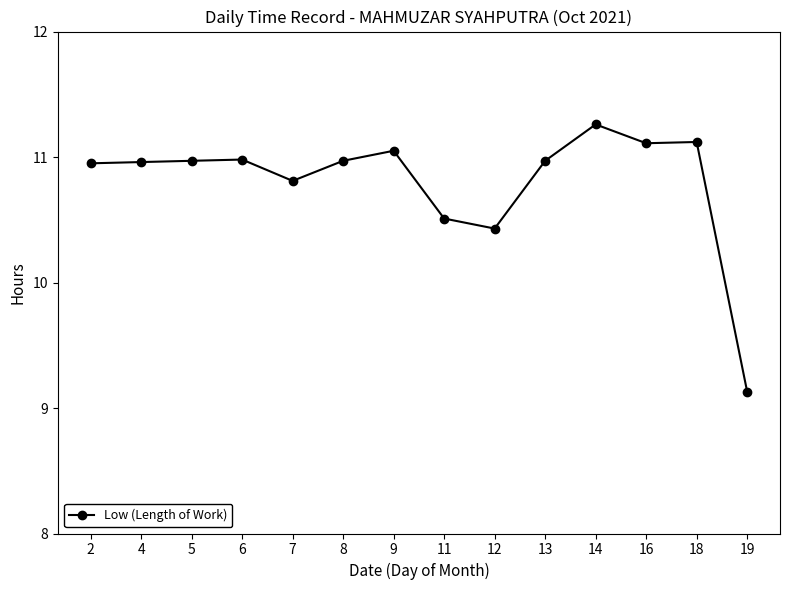

The chart shows a value of 11.0 at 8. True or false?

True